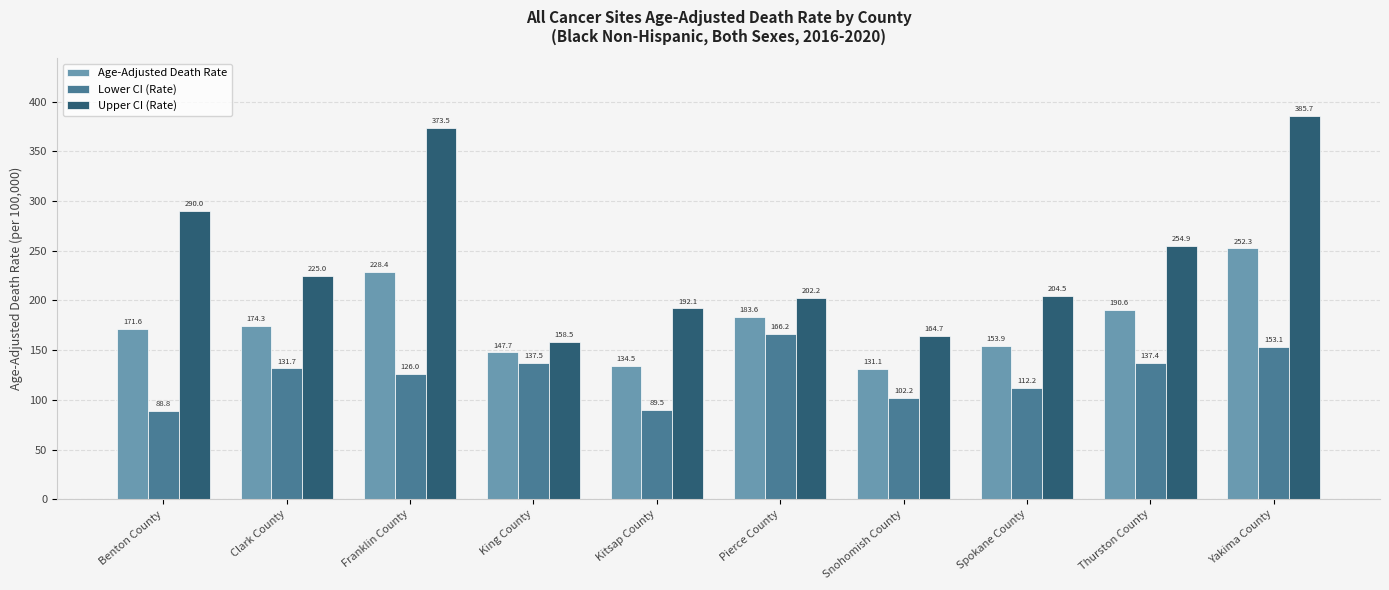

What is the sum of all Lower CI (Rate) values?

1244.6